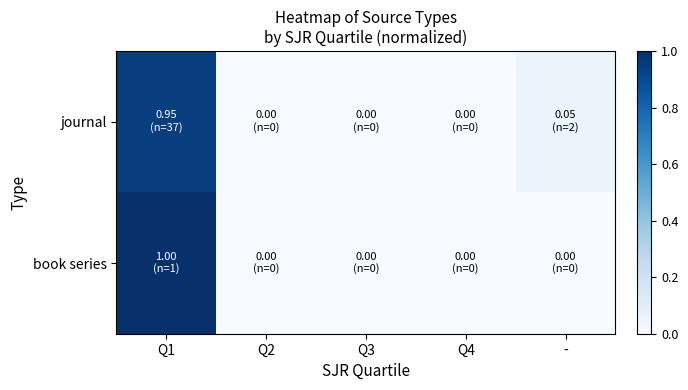

Which label corresponds to the smallest value in the chart?

Q2